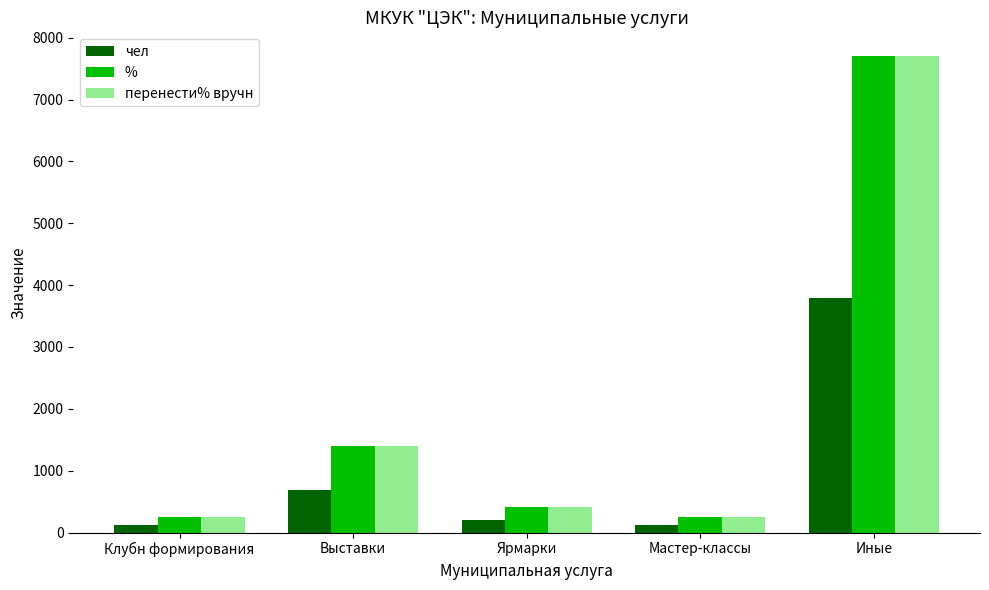

What are all the series names shown in the legend?

чел, %, перенести% вручн